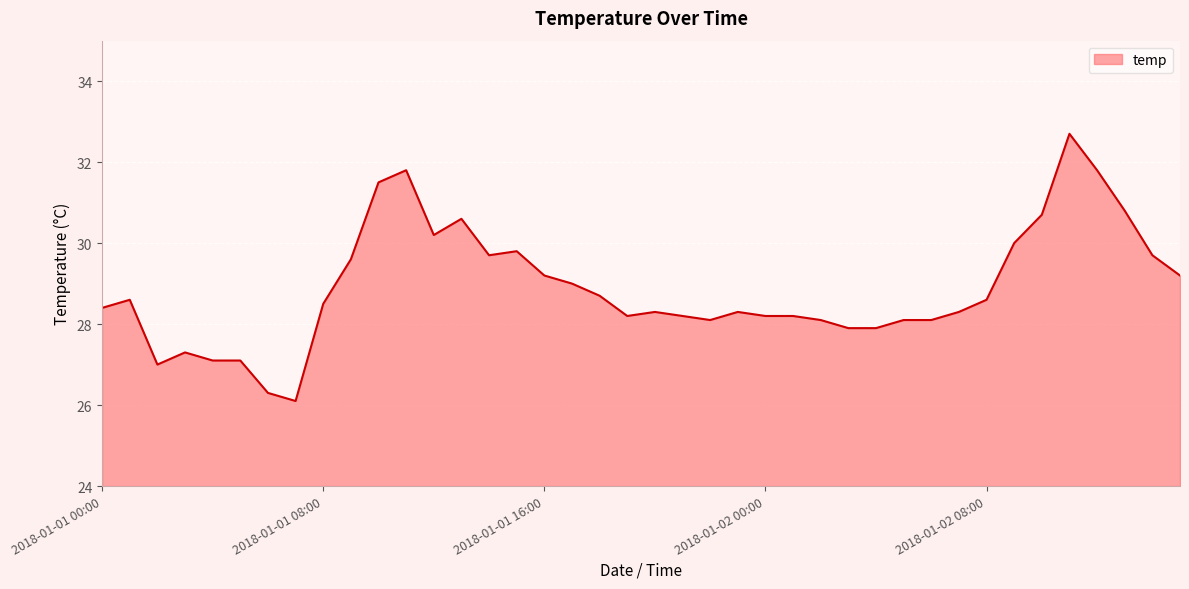

What is the difference between the maximum and minimum values?

6.6